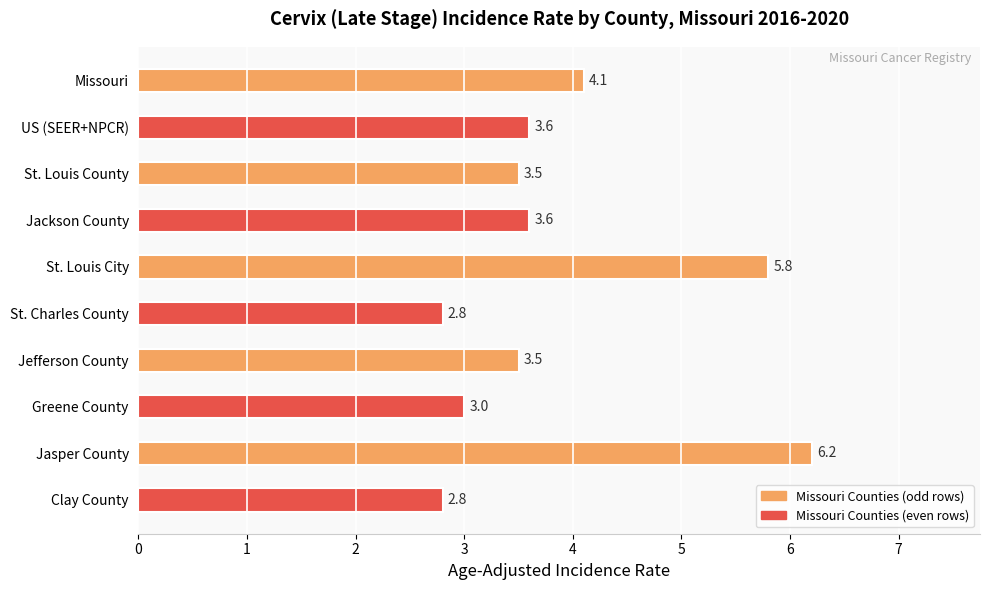

Does the chart contain stacked bars?

No